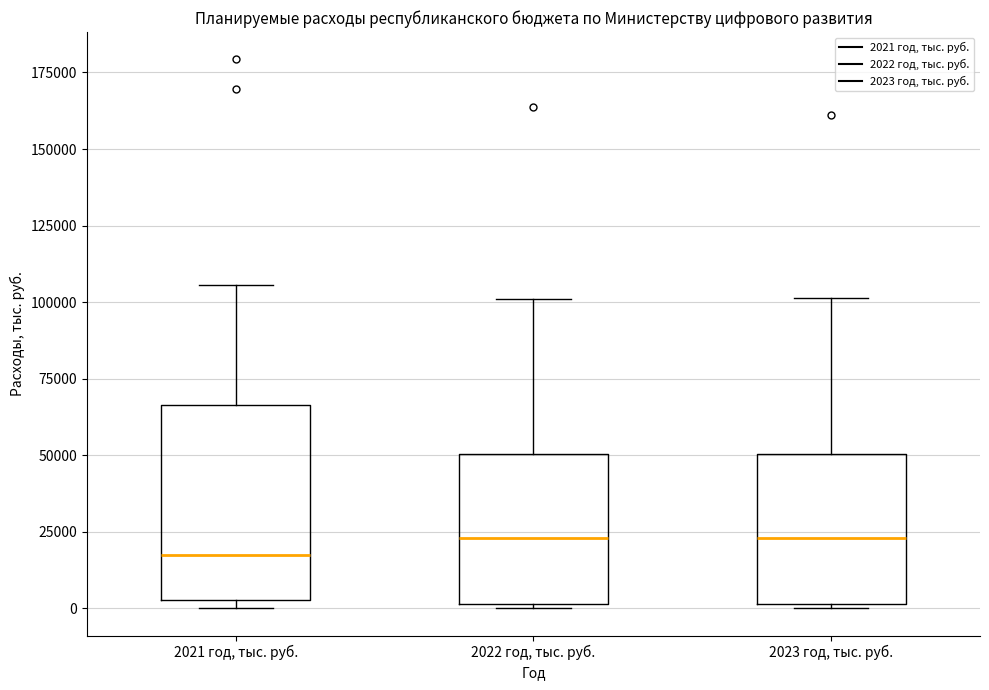

Where does the upper whisker of the box for 2022 год, тыс. руб. end on the y-axis? The values are not printed on the chart, so give them approximately, as read against the axis.

100000